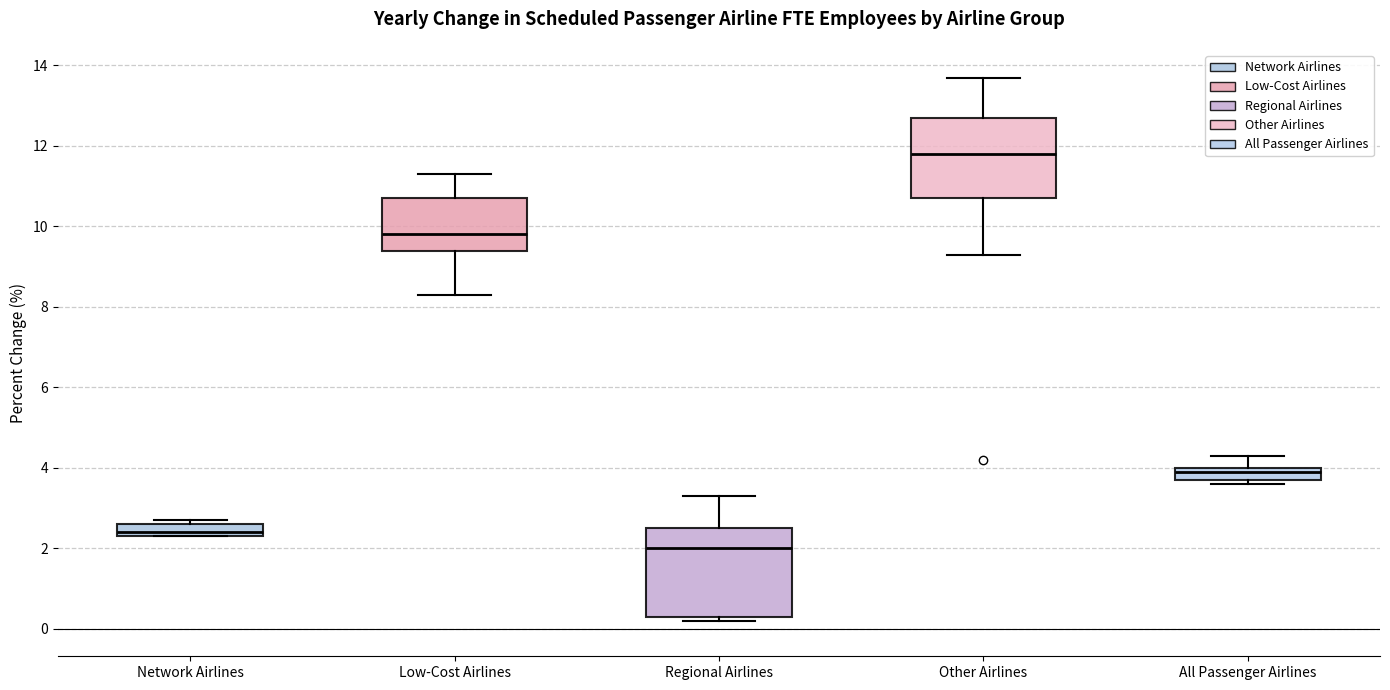

Where does the lower whisker of the box for Low-Cost Airlines end on the y-axis? The values are not printed on the chart, so give them approximately, as read against the axis.

8.4